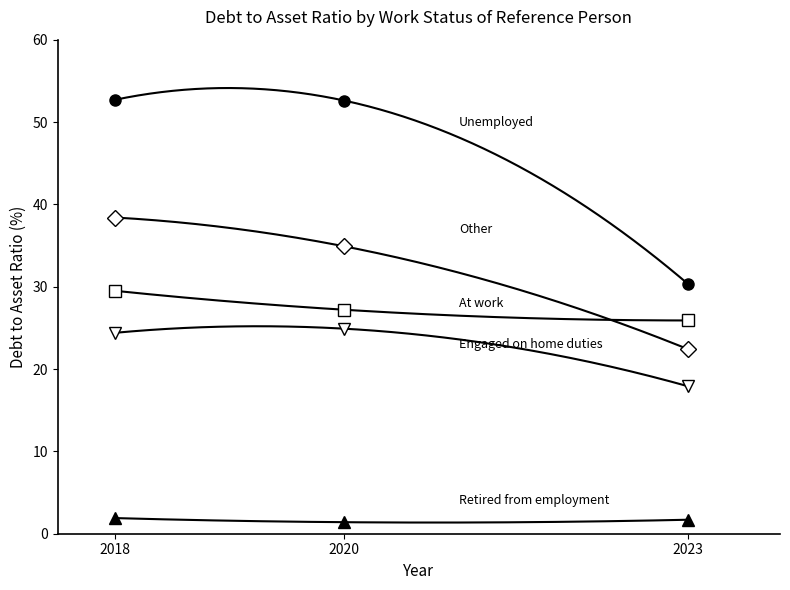

True or false: Retired from employment has a value of 2.5 at 2023.

False